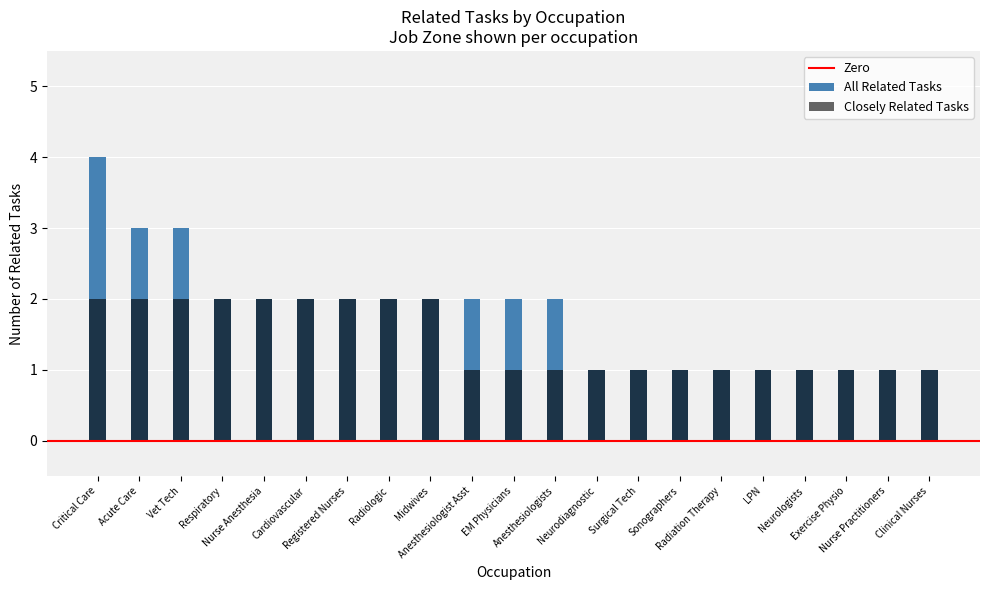

What is the value of the Closely Related Tasks bar at the 17th from the left?

1